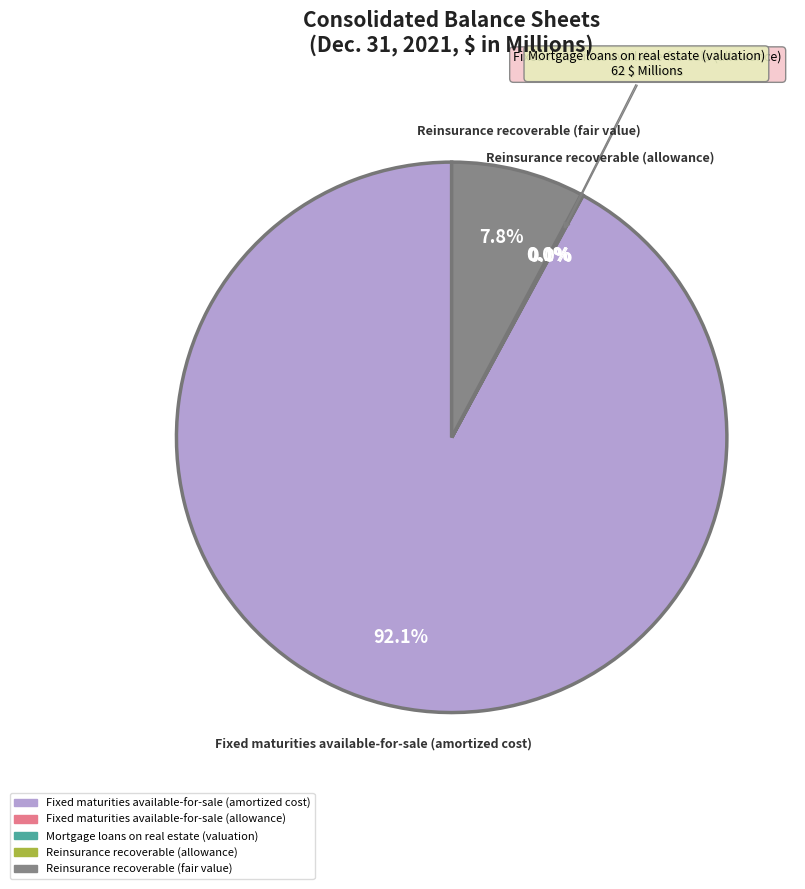

Does Fixed maturities available-for-sale (amortized cost) represent more than half of the total?

Yes